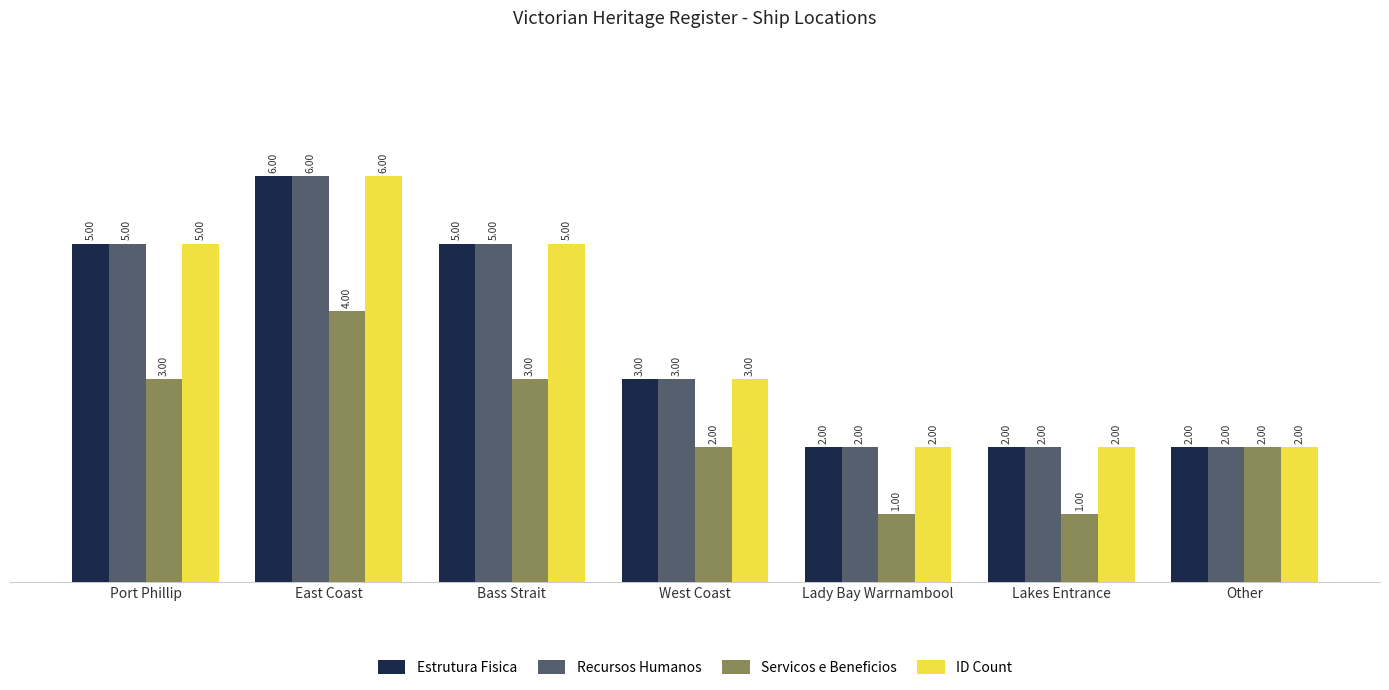

What is the highest value of the Recursos Humanos series?

6